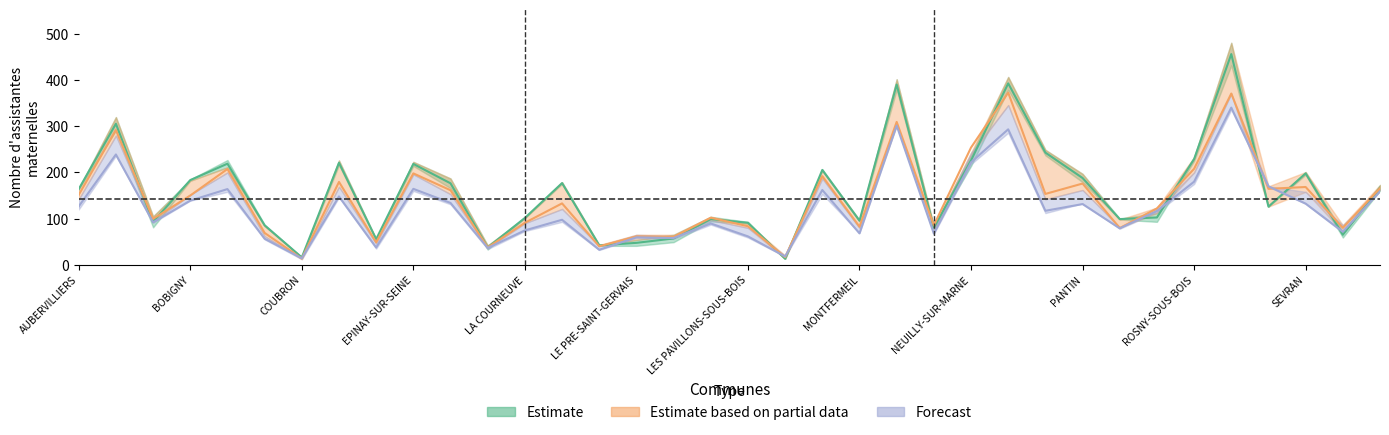

What is the sum of the 2018 values at L ILE-SAINT-DENIS and BOBIGNY?

157.0